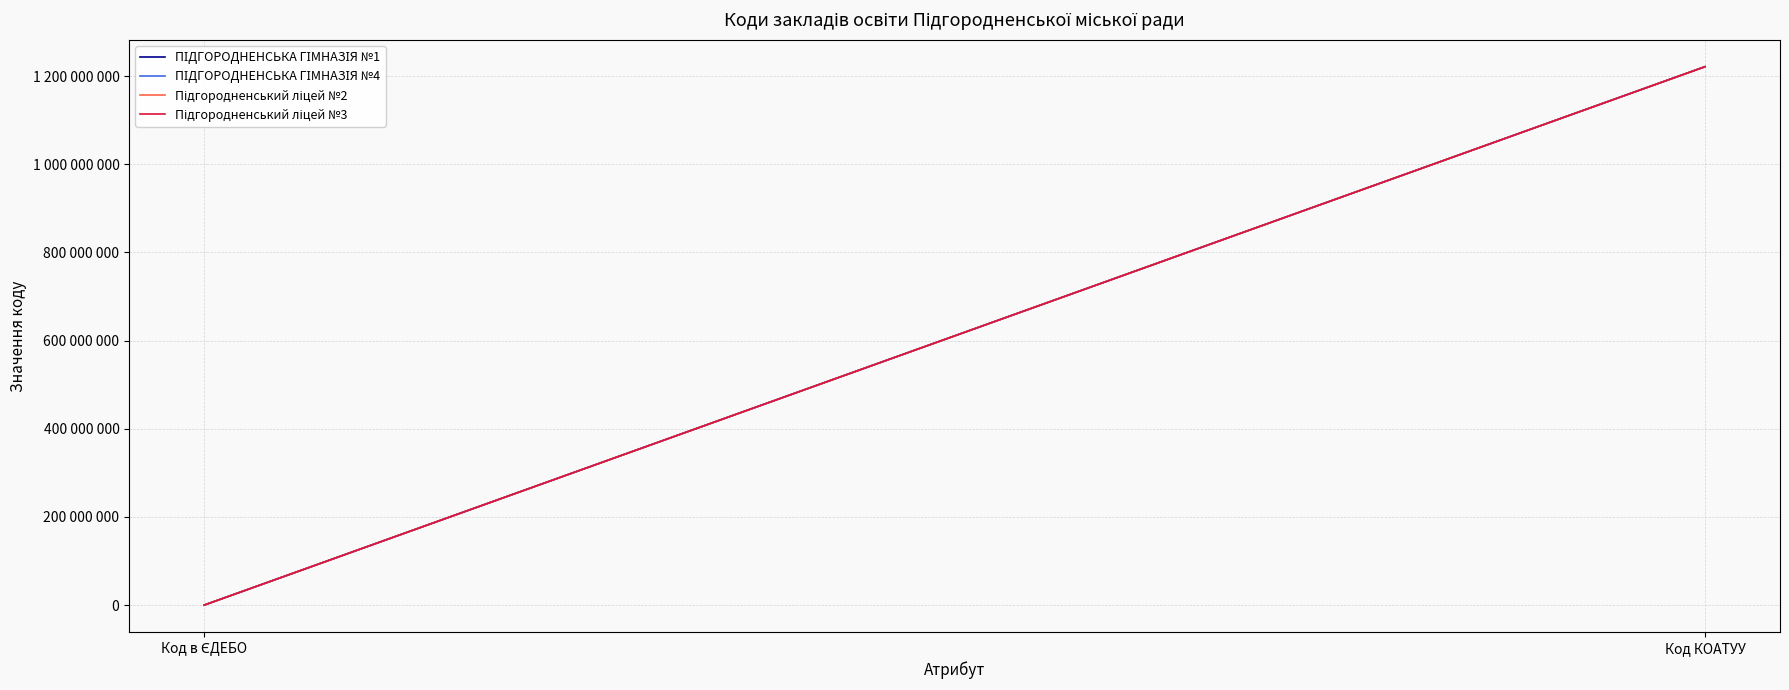

How many lines are shown in the chart?

4